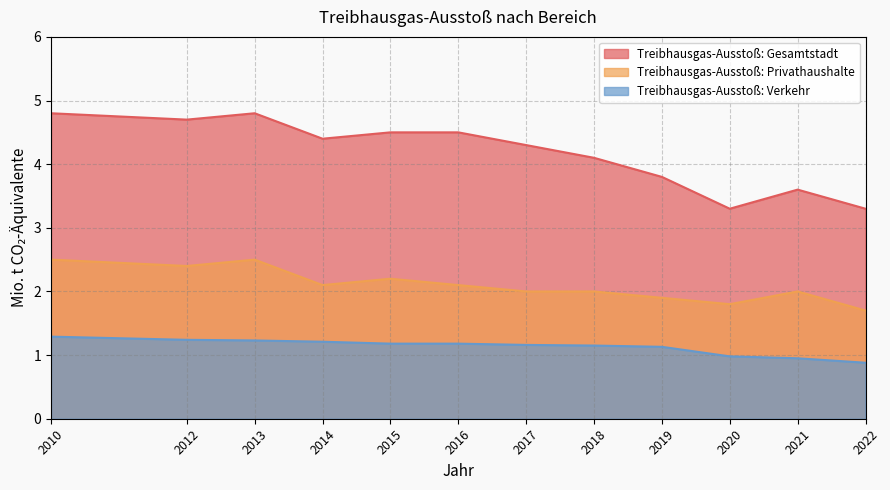

Reading left to right, list all the values displayed in this chart.

Treibhausgas-Ausstoß: Gesamtstadt: 2010=4.8	2012=4.7	2013=4.8	2014=4.4	2015=4.5	2016=4.5	2017=4.3	2018=4.1	2019=3.8	2020=3.3	2021=3.6	2022=3.3
Treibhausgas-Ausstoß: Privathaushalte: 2010=2.5	2012=2.4	2013=2.5	2014=2.1	2015=2.2	2016=2.1	2017=2.0	2018=2.0	2019=1.9	2020=1.8	2021=2.0	2022=1.7
Treibhausgas-Ausstoß: Verkehr: 2010=1.3	2012=1.2	2013=1.2	2014=1.2	2015=1.2	2016=1.2	2017=1.2	2018=1.1	2019=1.1	2020=1.0	2021=0.9	2022=0.9